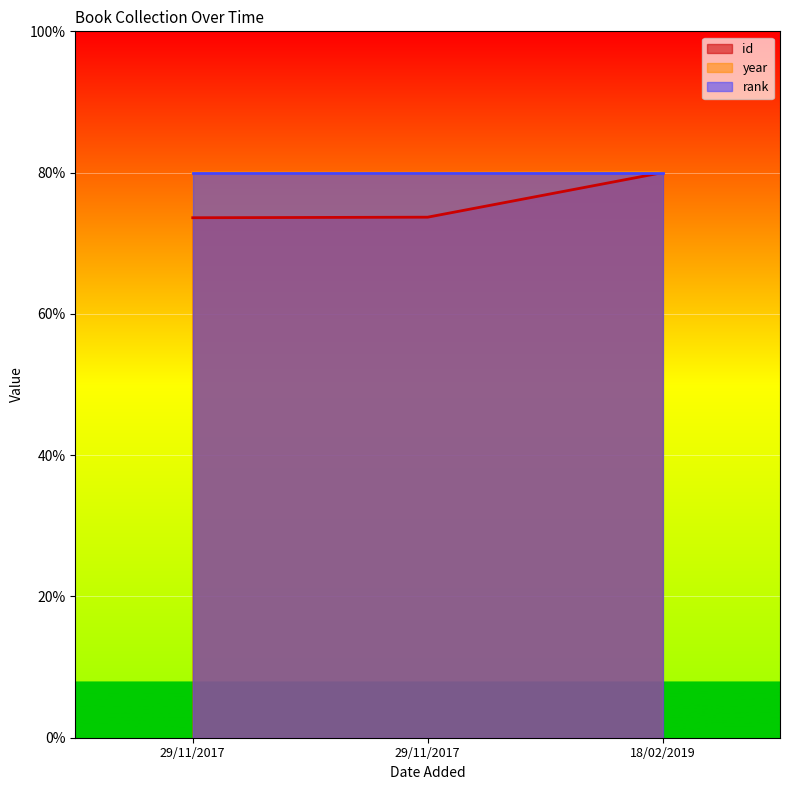

The value of id at 29/11/2017 is 20.9. True or false?

False